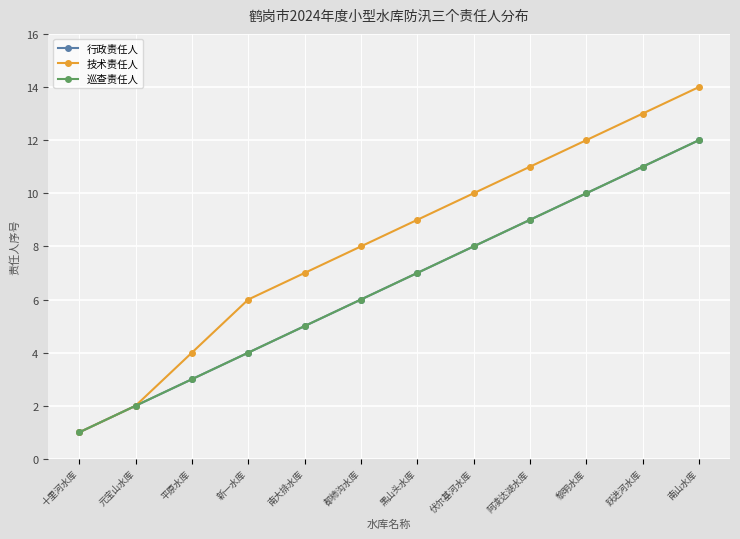

Reading left to right, transcribe all the data shown in this chart.

行政责任人: 十里河水库=1	元宝山水库=2	平原水库=3	新一水库=4	南大排水库=5	都柿沟水库=6	黑山头水库=7	伏尔基河水库=8	阿凌达湖水库=9	黎明水库=10	跃进河水库=11	南山水库=12
技术责任人: 十里河水库=1	元宝山水库=2	平原水库=4	新一水库=6	南大排水库=7	都柿沟水库=8	黑山头水库=9	伏尔基河水库=10	阿凌达湖水库=11	黎明水库=12	跃进河水库=13	南山水库=14
巡查责任人: 十里河水库=1	元宝山水库=2	平原水库=3	新一水库=4	南大排水库=5	都柿沟水库=6	黑山头水库=7	伏尔基河水库=8	阿凌达湖水库=9	黎明水库=10	跃进河水库=11	南山水库=12